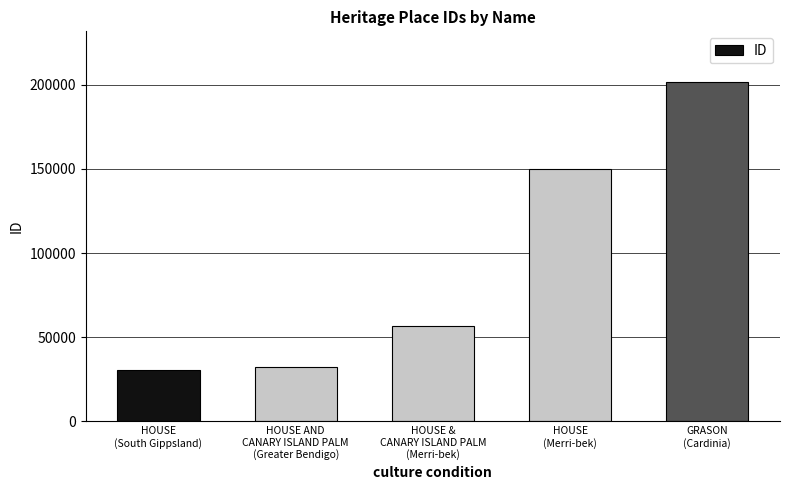

True or false: the data shows 56550 at HOUSE &
CANARY ISLAND PALM
(Merri-bek).

True